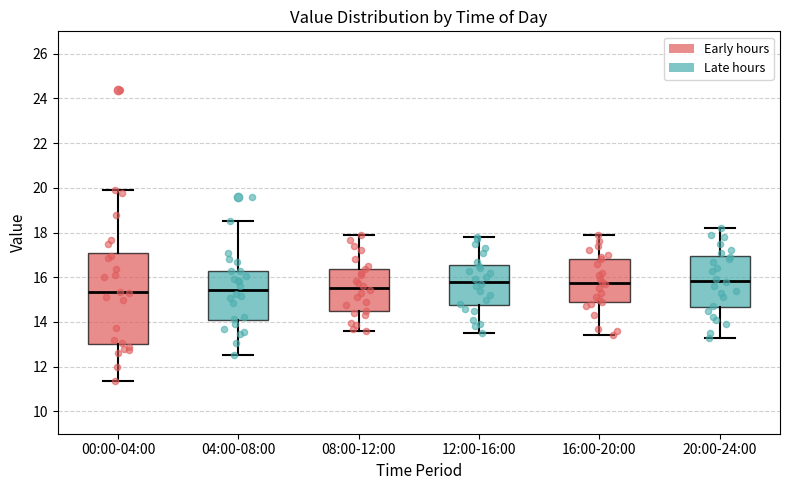

Which box is the tallest, from its lower edge to its upper edge?

00:00-04:00